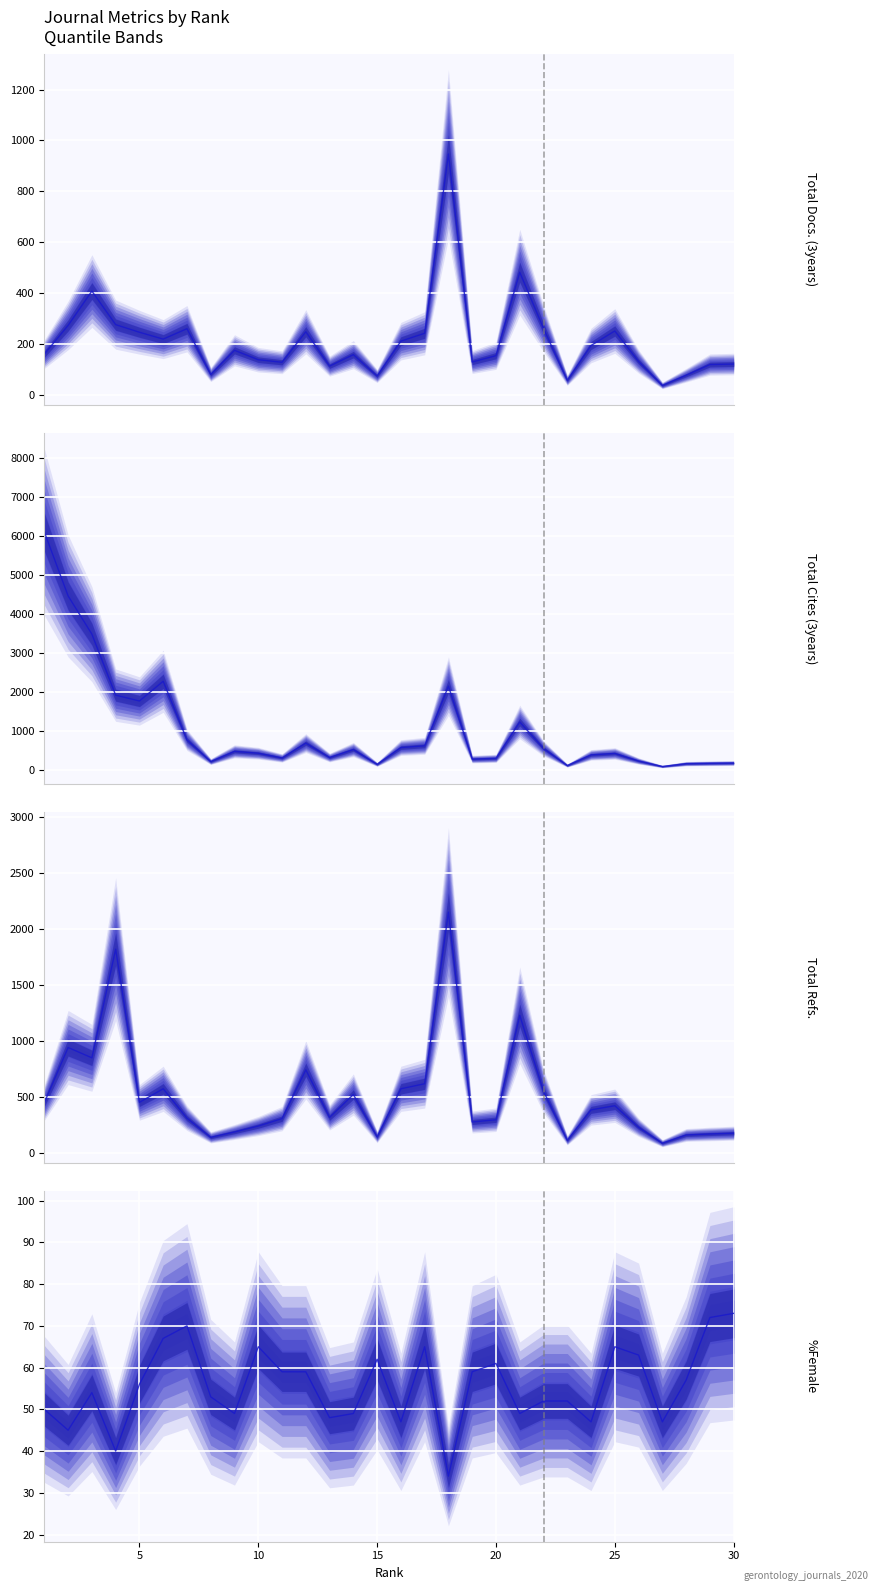

True or false: %Female has more than 0 interior local peaks.

True